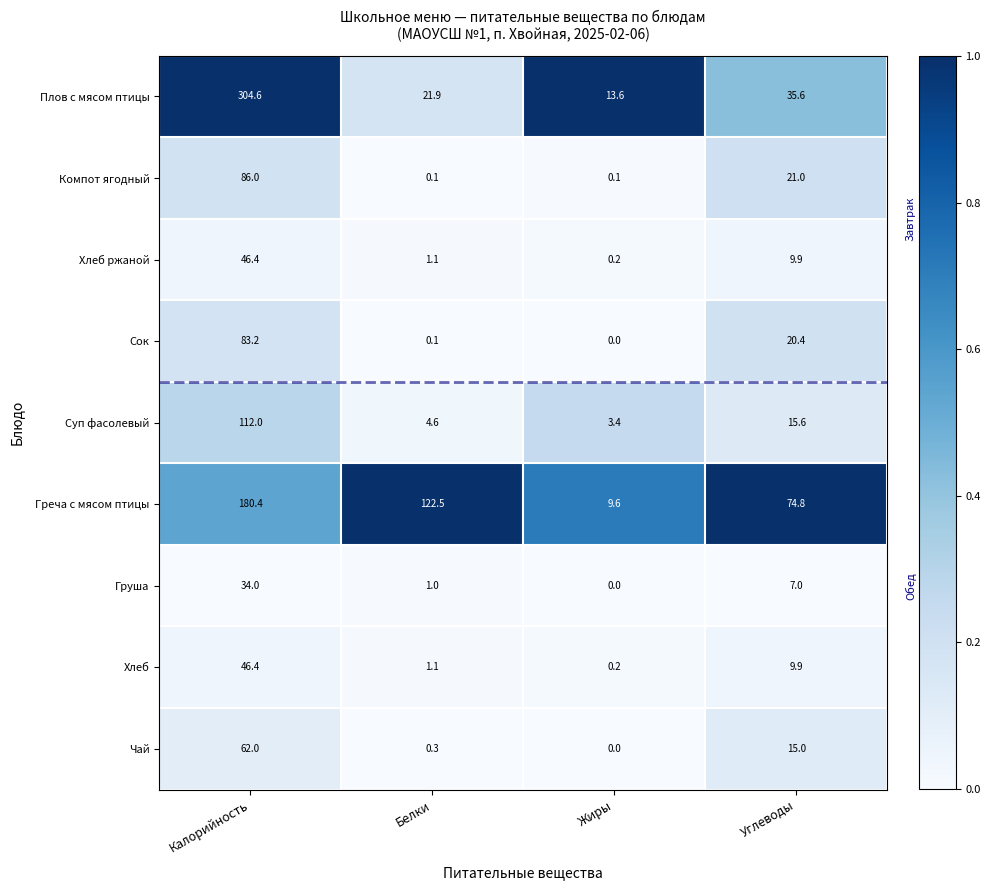

What value does the Сок series have at Углеводы?

20.4